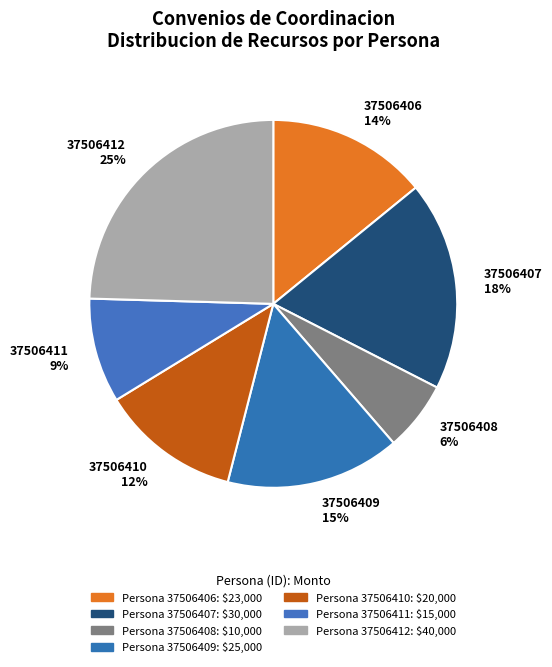

Which category has the biggest portion of the pie?

37506412